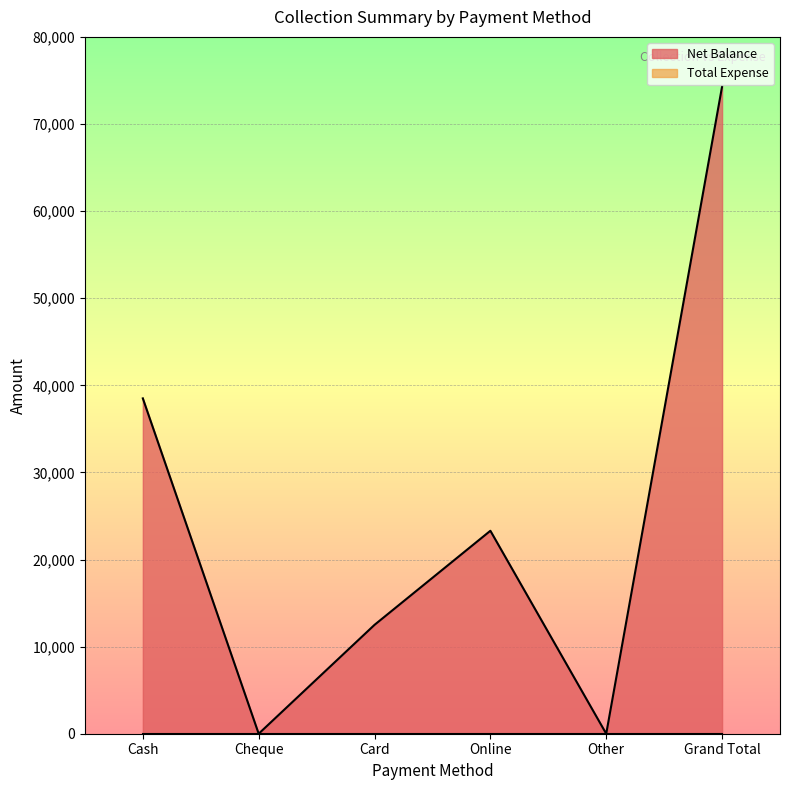

At which category does the chart reach its minimum across all series?

Cheque